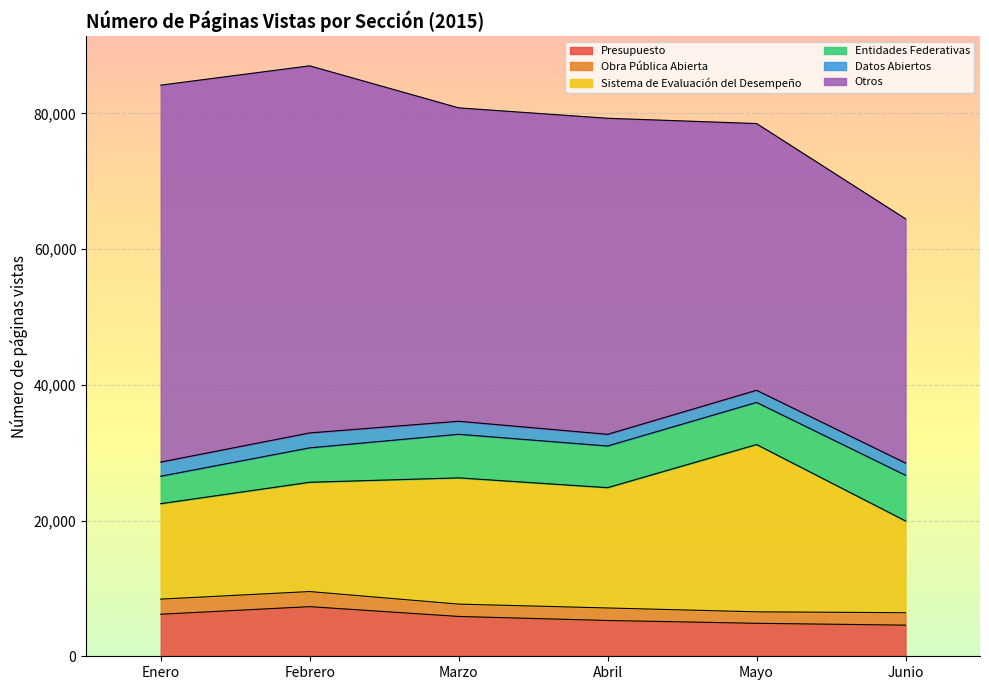

What position from the right is Febrero?

5